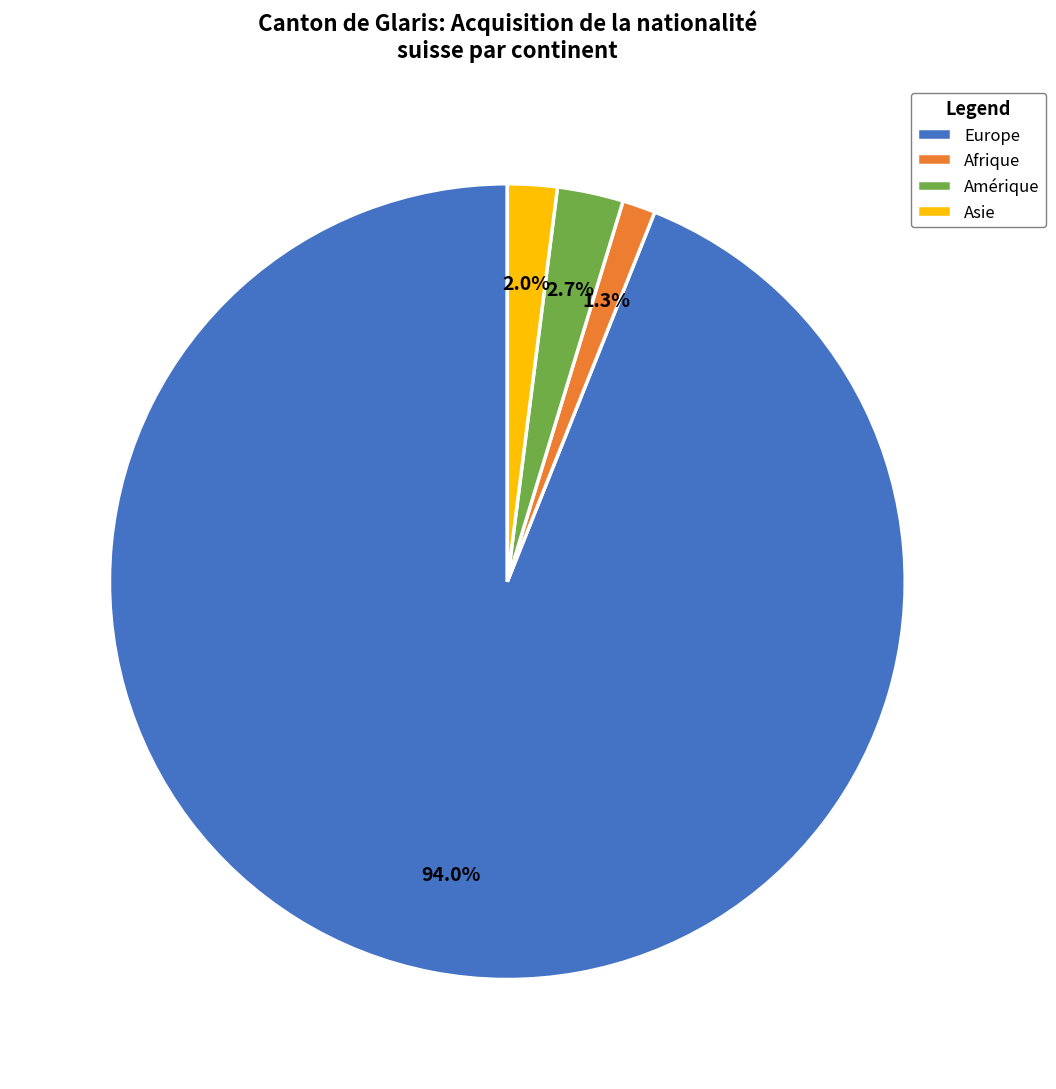

Between Europe and Afrique, which is larger?

Europe